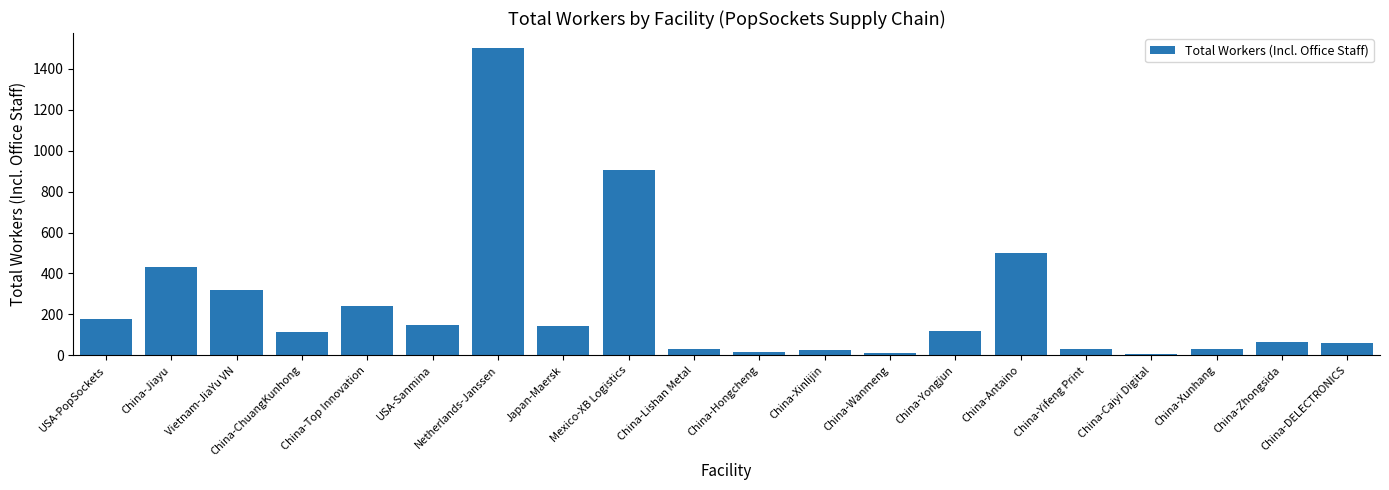

Read the value at Netherlands-Janssen, to the nearest 50.

1500